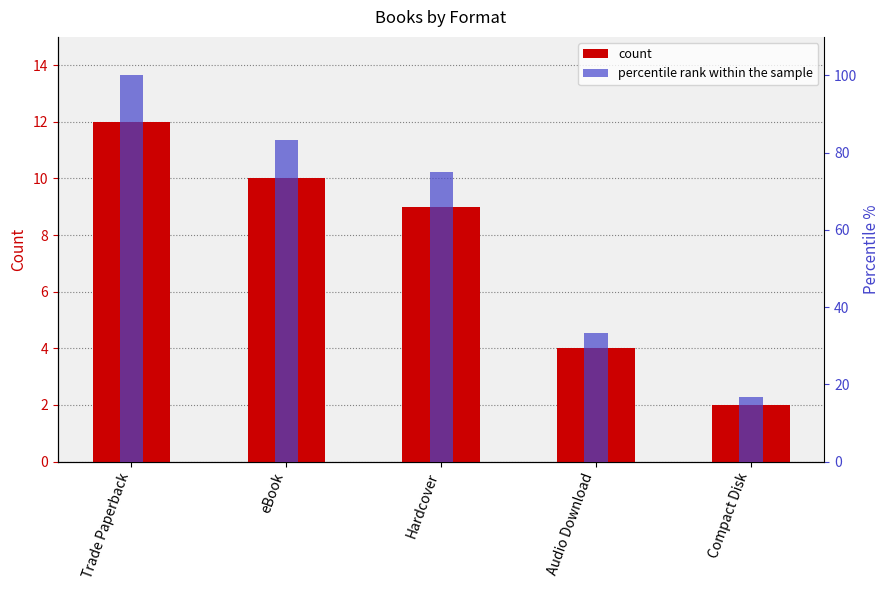

The value of percentile rank within the sample at Audio Download is 44.7. True or false?

False